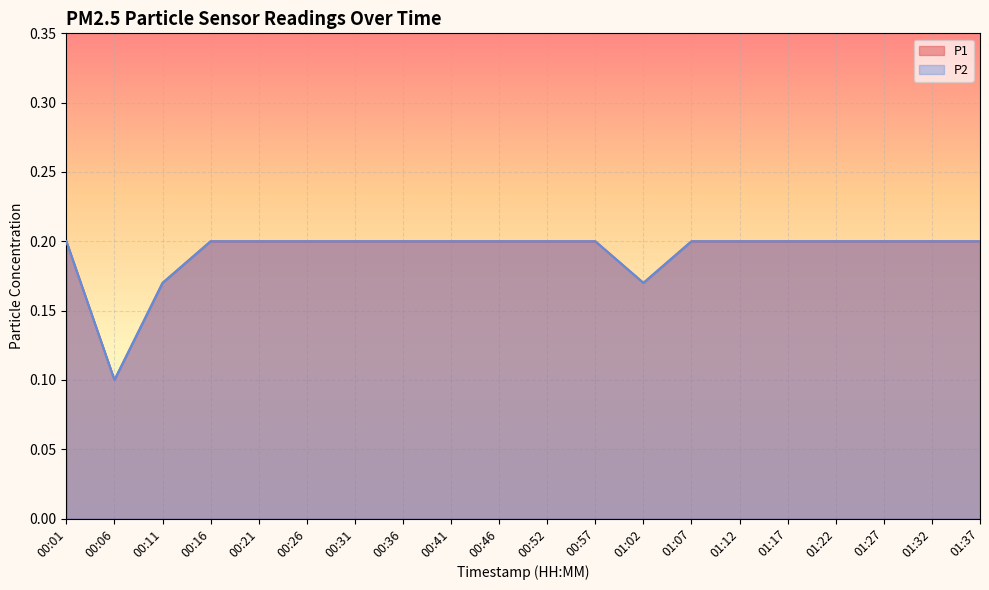

True or false: P2 has more than 0 points higher than both neighbors.

False